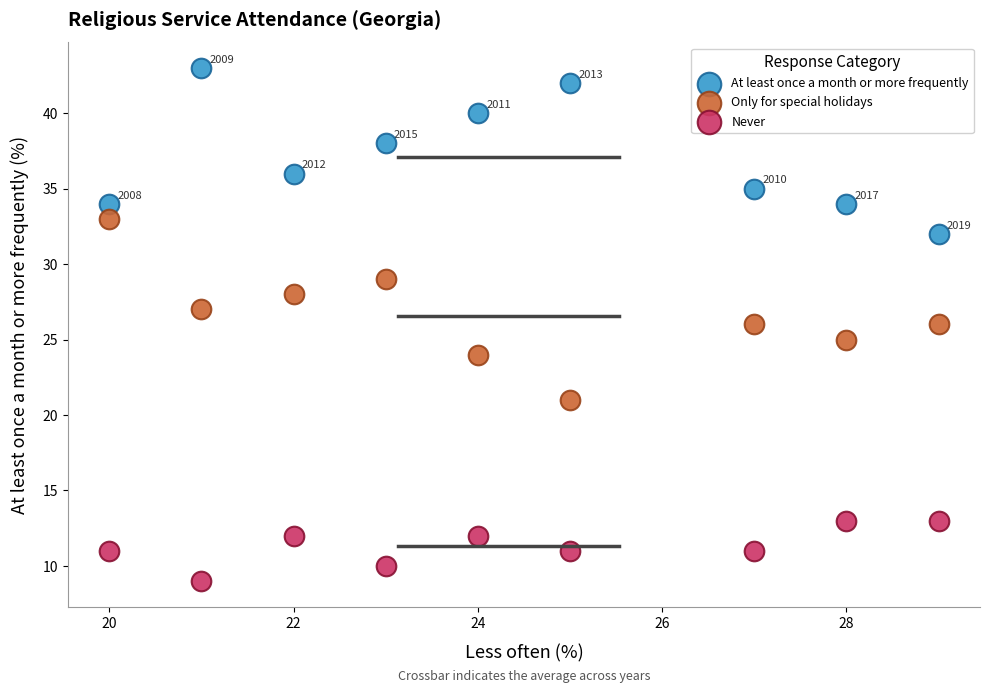

Which series reaches the minimum Y coordinate?

Never